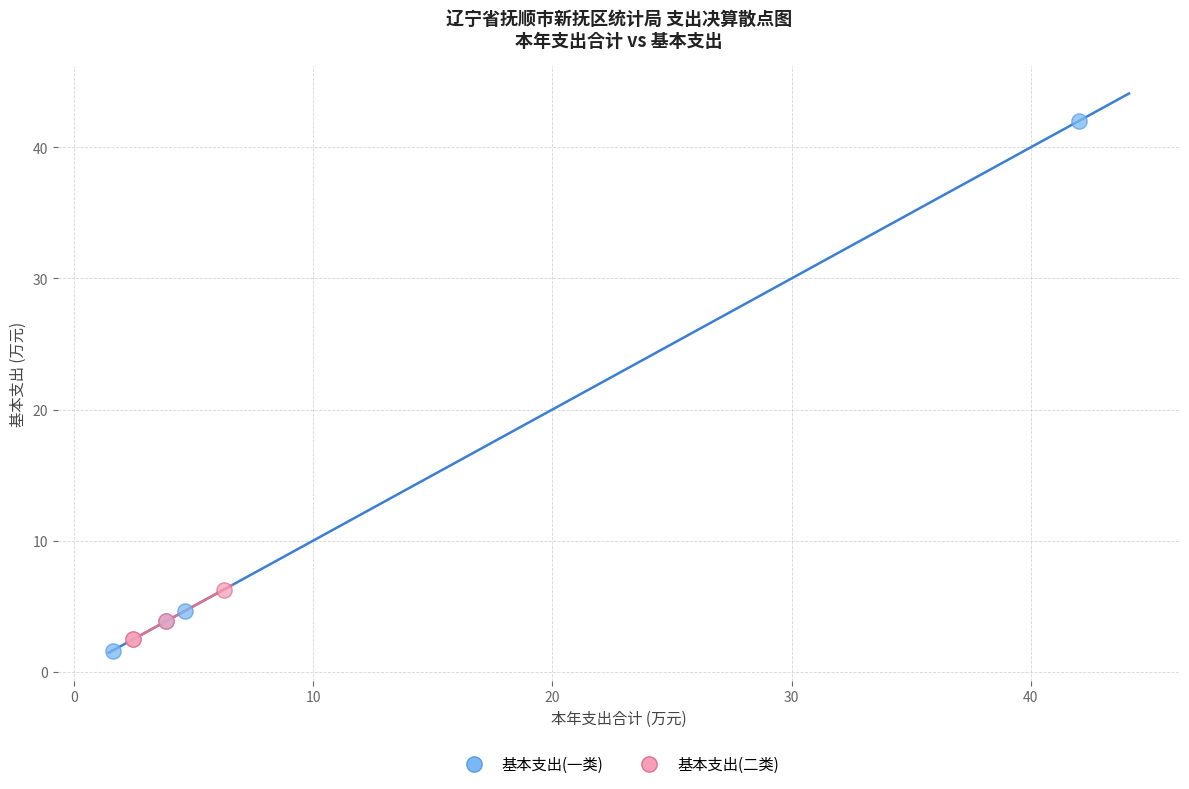

Which series has the widest spread of Y values?

基本支出(一类)